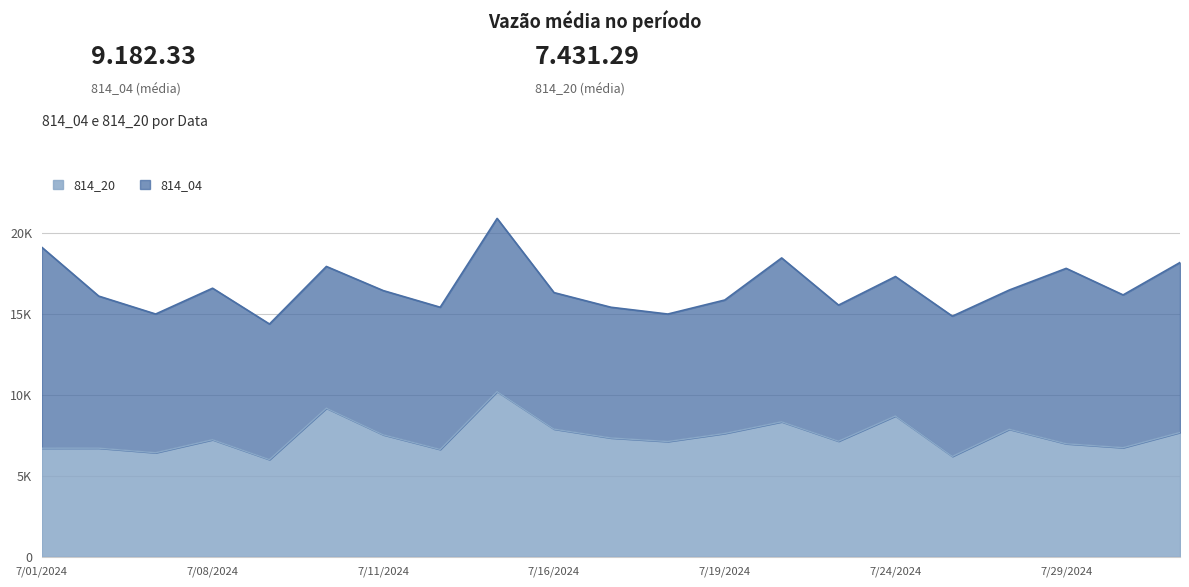

Which label corresponds to the smallest value in the chart?

7/09/2024